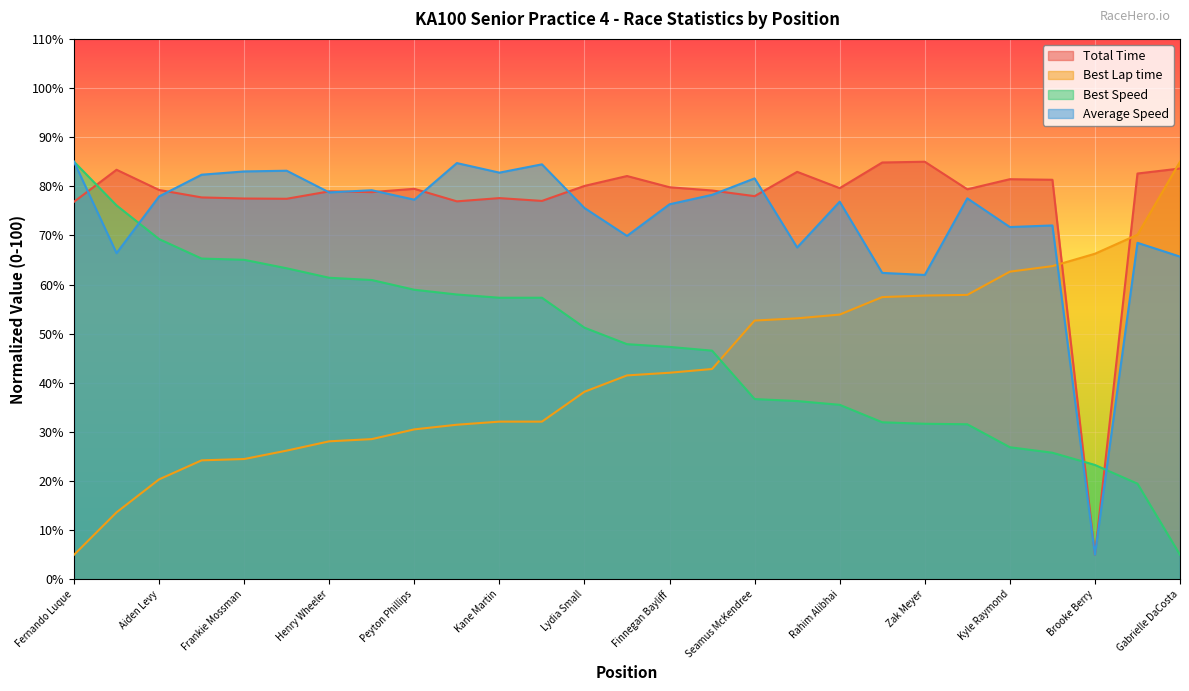

What is the average value of the Total Time series?

77.3